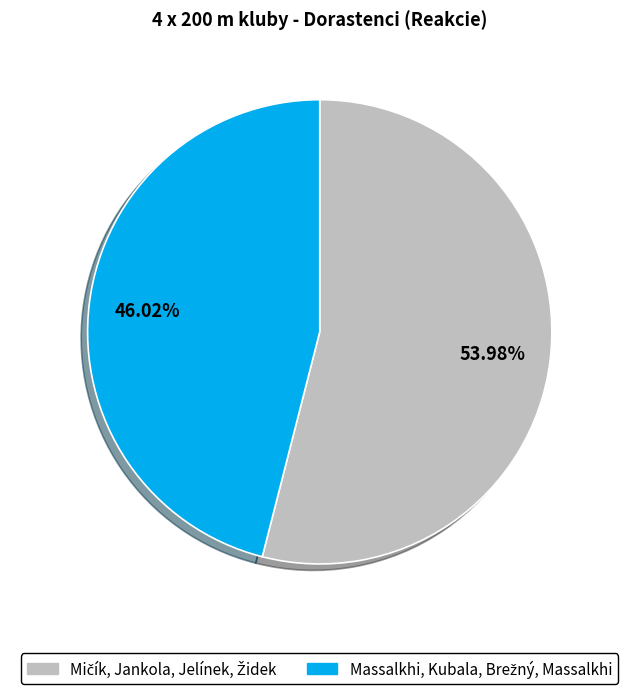

Is there a majority slice in this chart?

Yes